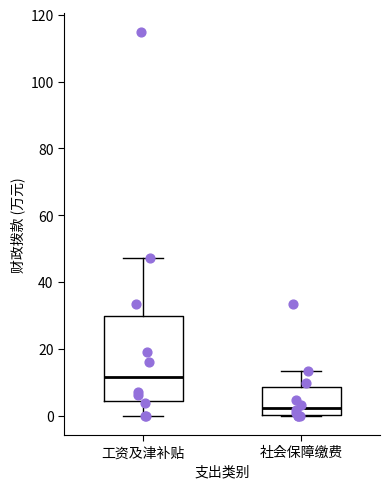

Which box is the tallest, from its lower edge to its upper edge?

工资及津补贴